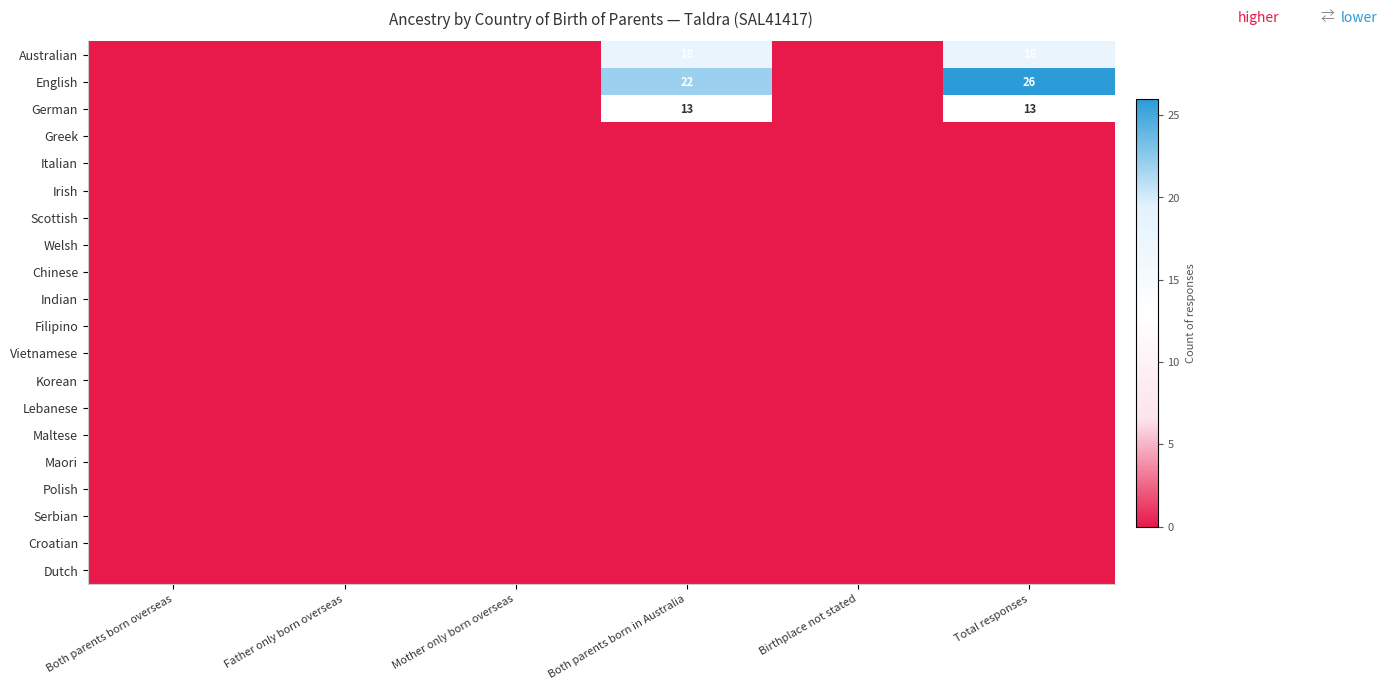

Is it true that Maori equals 0 at Both parents born in Australia?

True